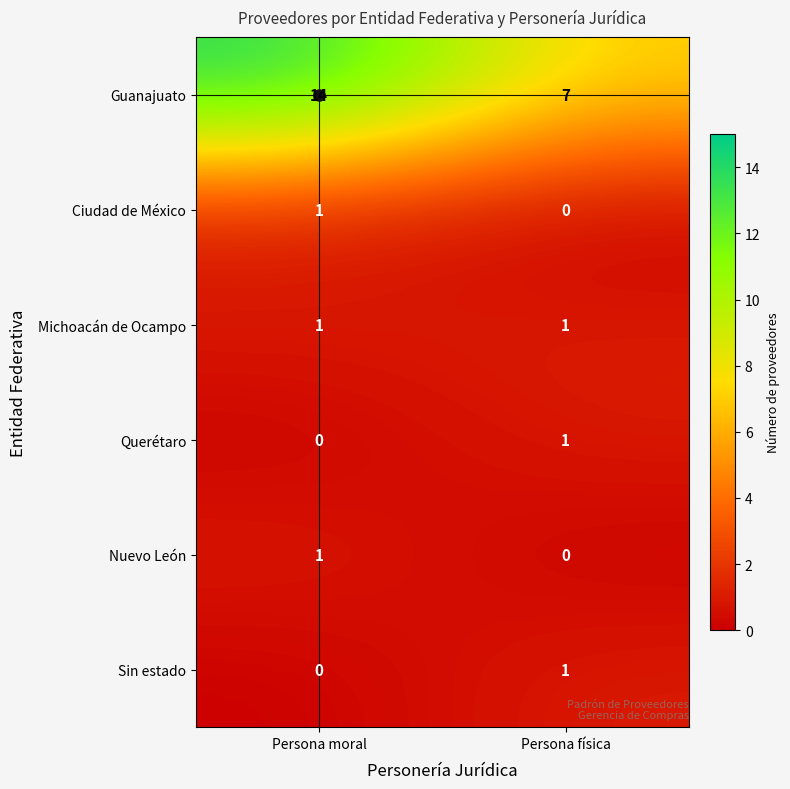

Is it true that Nuevo León equals 1 at Persona moral?

True